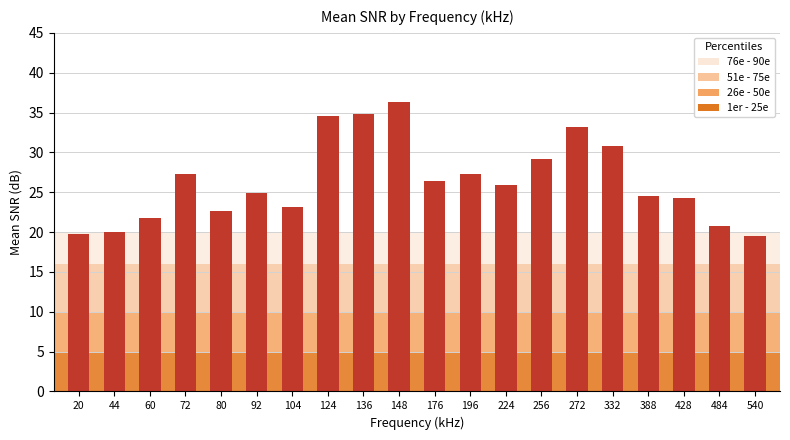

What is the smallest value displayed?

19.5